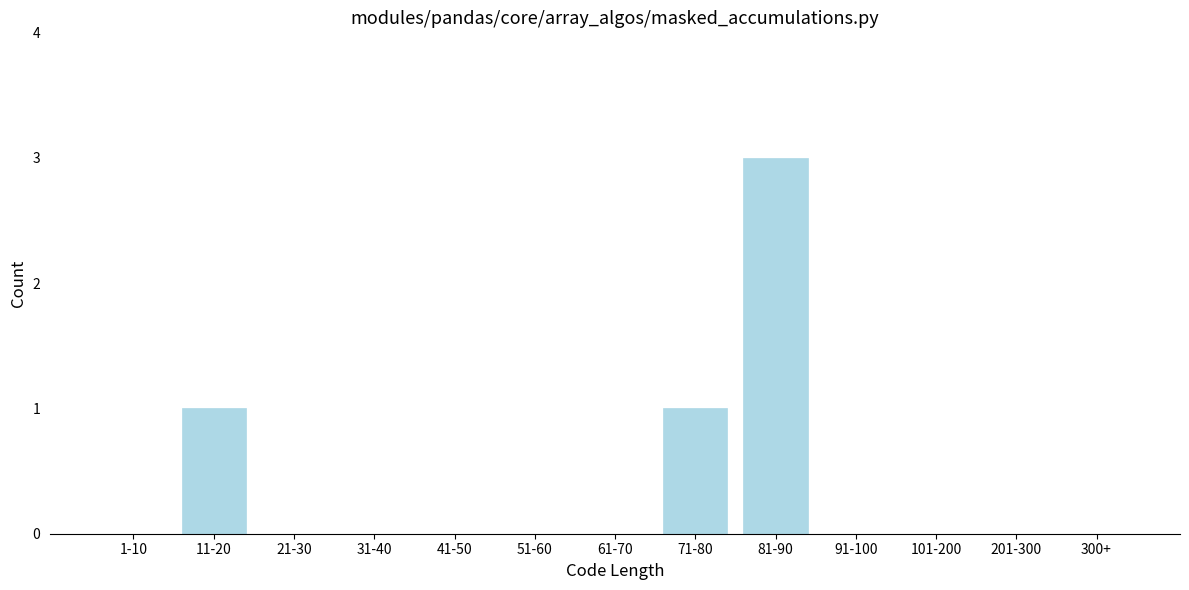

Reading left to right, what are all the values shown in this chart?

1-10=0	11-20=1	21-30=0	31-40=0	41-50=0	51-60=0	61-70=0	71-80=1	81-90=3	91-100=0	101-200=0	201-300=0	300+=0